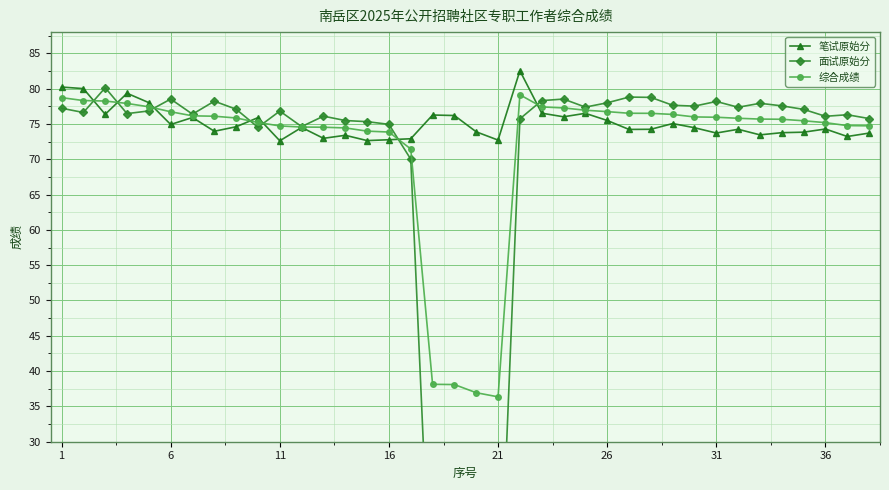

How many series are shown in this chart?

3